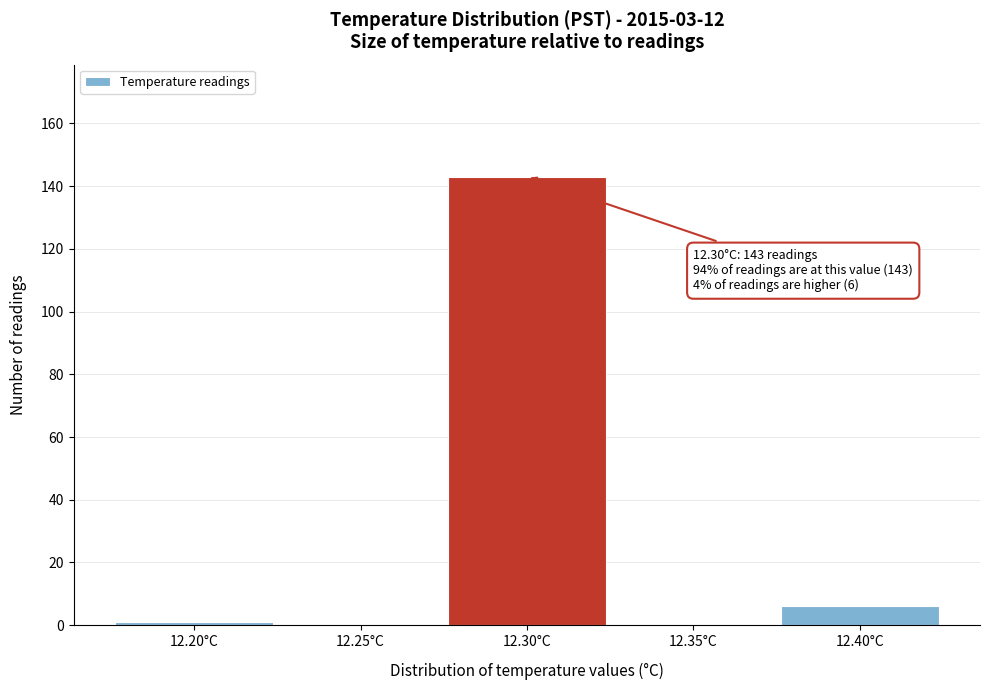

Reading right to left, list all the values displayed in this chart.

12.40°C=6	12.35°C=0	12.30°C=143	12.25°C=0	12.20°C=1